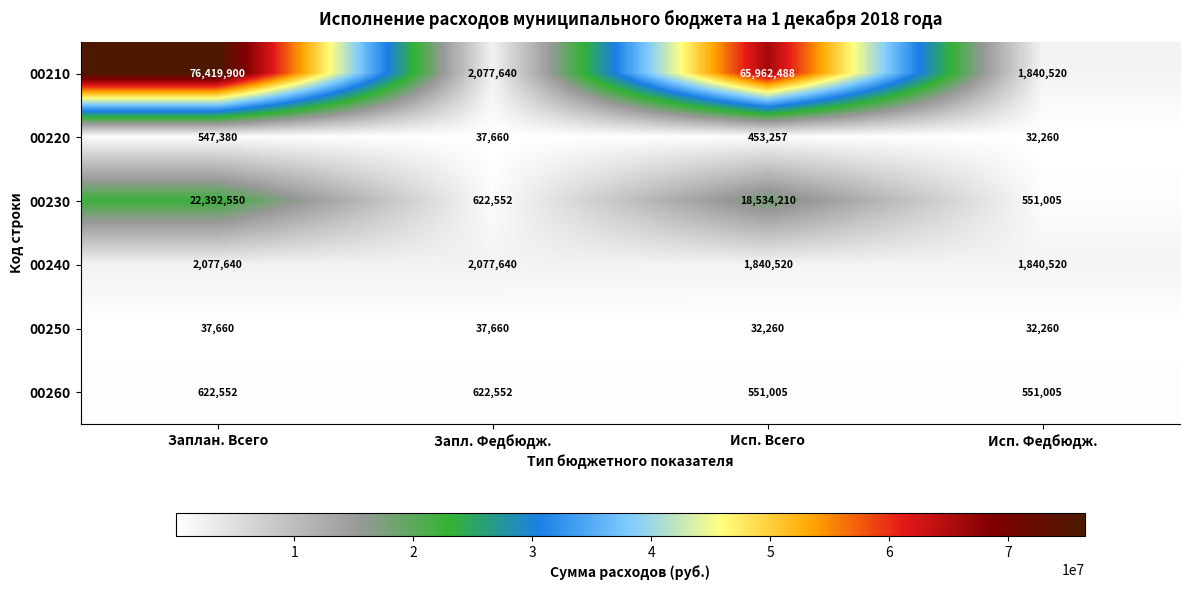

Which series changed the most between Заплан. Всего and Исп. Всего?

00210